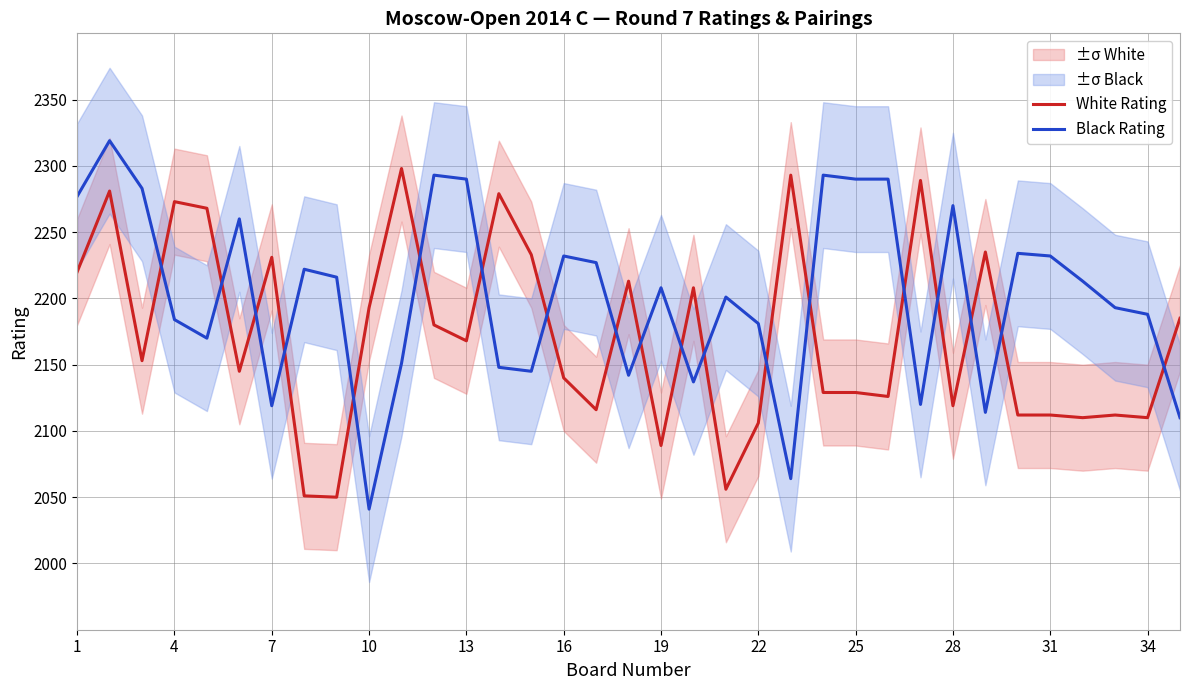

Reading left to right, transcribe all the data shown in this chart.

White Rating: 2220	2281	2153	2273	2268	2145	2231	2051	2050	2193	2298	2180	2168	2279	2233	2140	2116	2213	2089	2208	2056	2106	2293	2129	2129	2126	2289	2119	2235	2112	2112	2110	2112	2110	2185
Black Rating: 2277	2319	2283	2184	2170	2260	2119	2222	2216	2041	2151	2293	2290	2148	2145	2232	2227	2142	2208	2137	2201	2181	2064	2293	2290	2290	2120	2270	2114	2234	2232	2213	2193	2188	2110